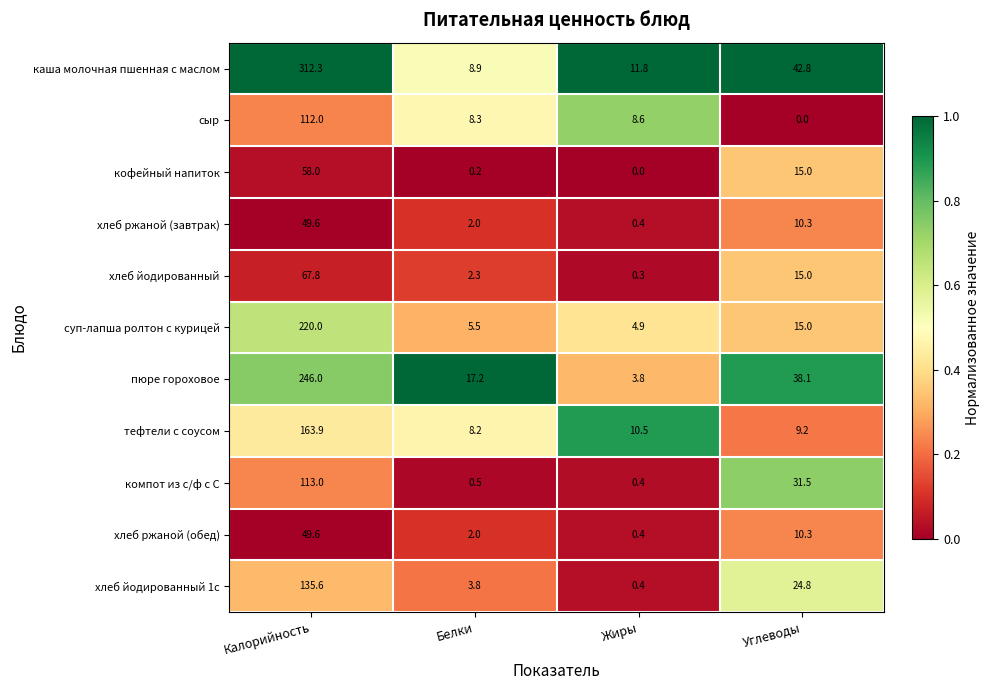

What is the greatest value displayed?

312.3